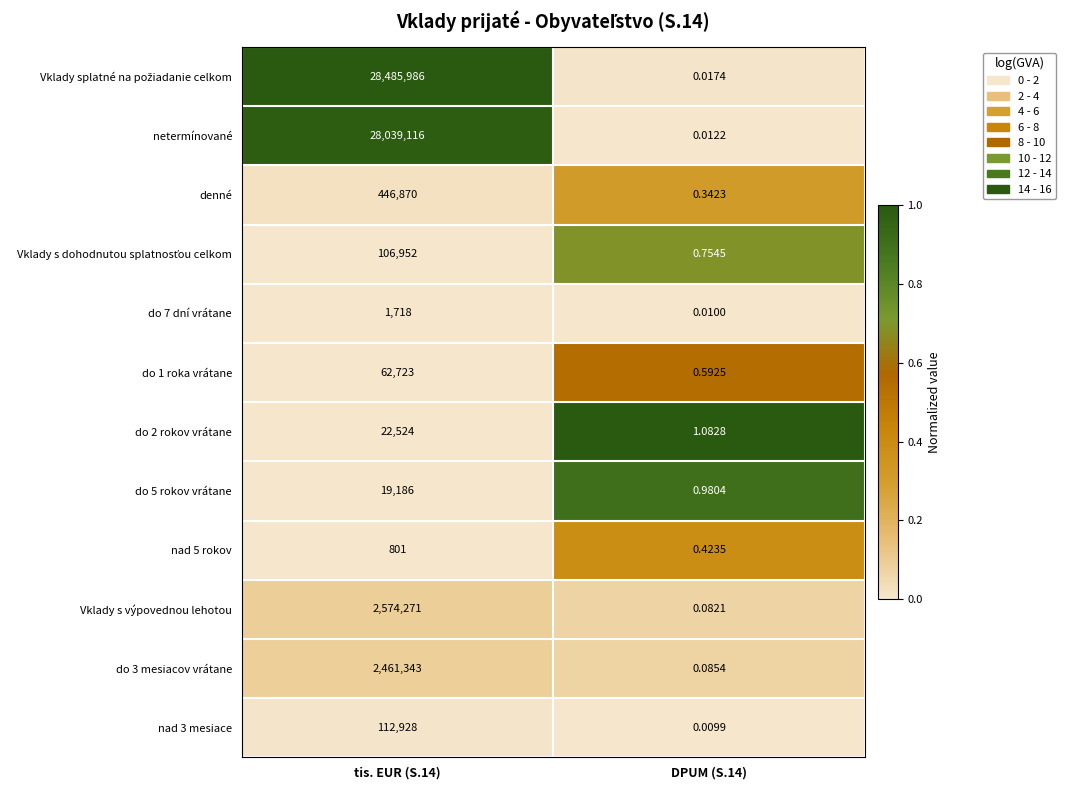

Is the value of do 1 roka vrátane at DPUM (S.14) greater than the value of nad 5 rokov at DPUM (S.14)?

Yes